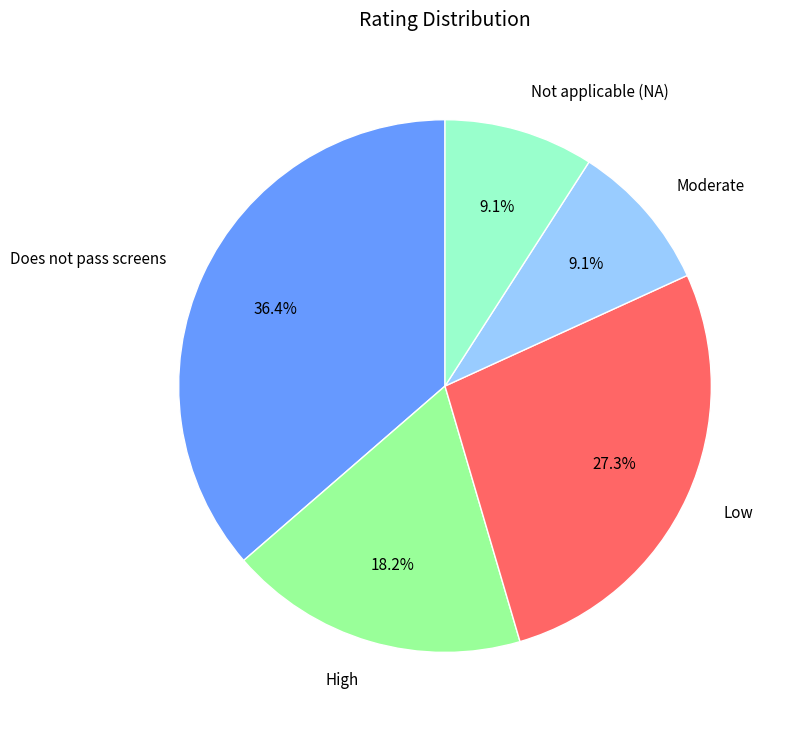

Between Does not pass screens and Moderate, which is larger?

Does not pass screens